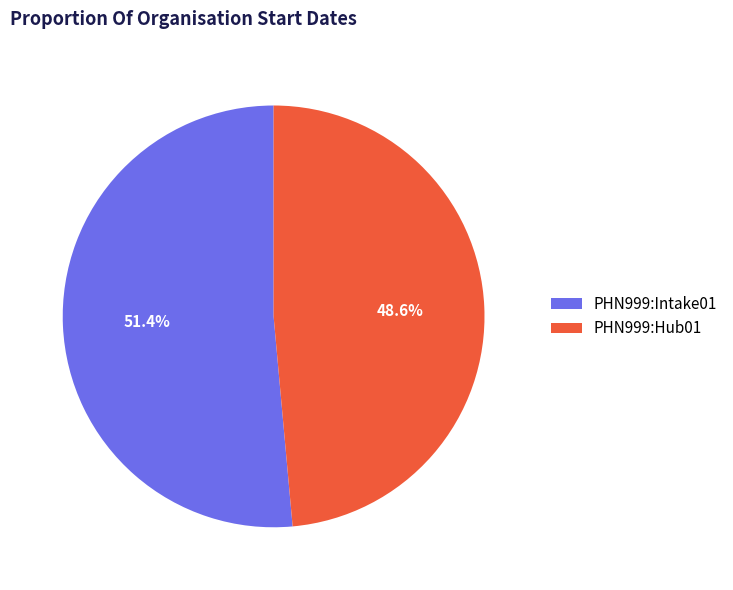

To the nearest percent, what is the difference between the largest and smallest slice percentages?

3%